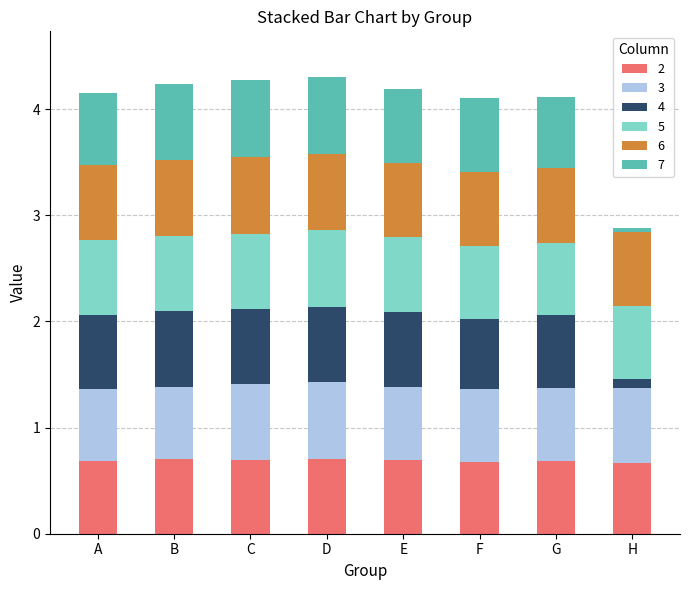

What are all the series names shown in the legend?

2, 3, 4, 5, 6, 7